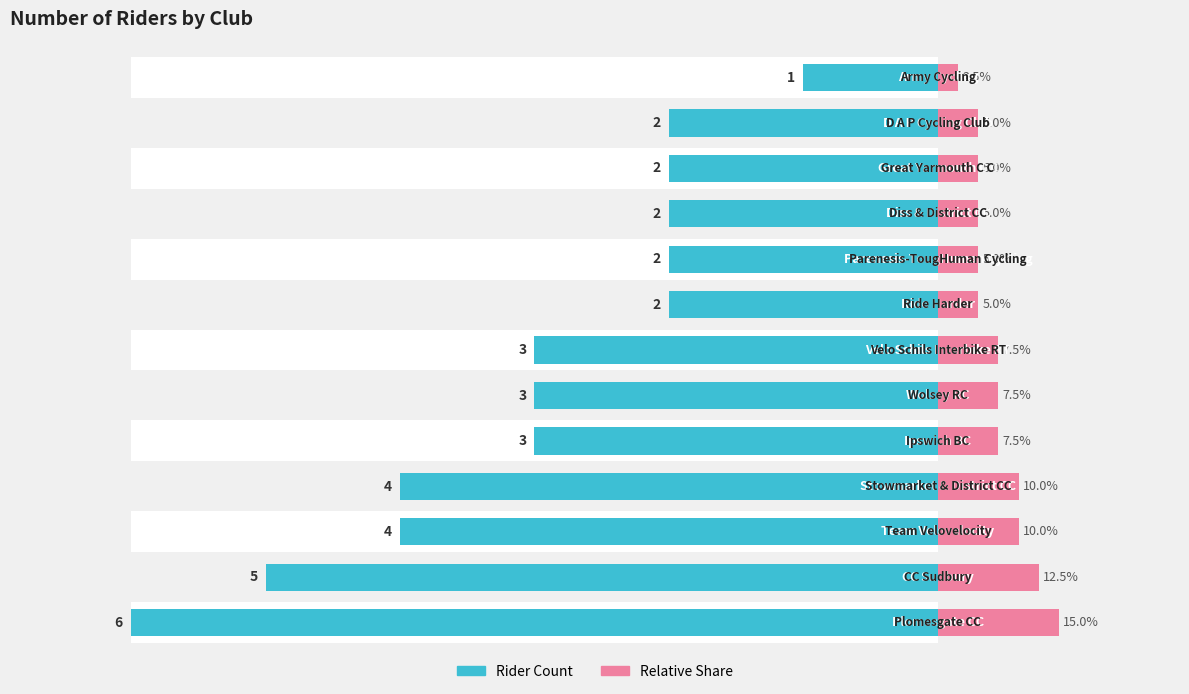

What is the value of the Relative Share bar at the 8th from the left?

5.0